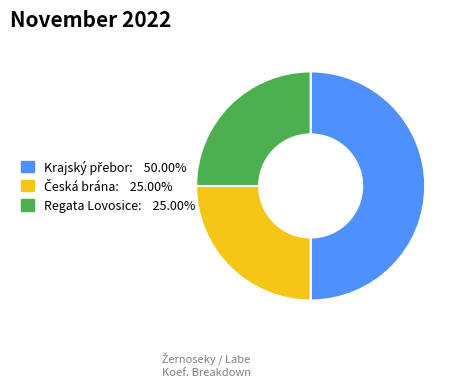

Does Regata Lovosice account for over 50% of the chart?

No